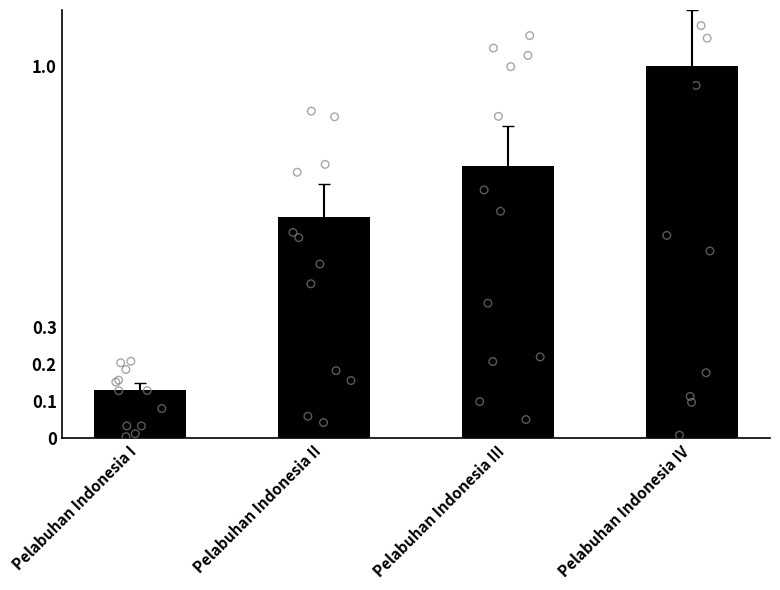

Between Pelabuhan Indonesia IV and Pelabuhan Indonesia III, which is larger?

Pelabuhan Indonesia IV